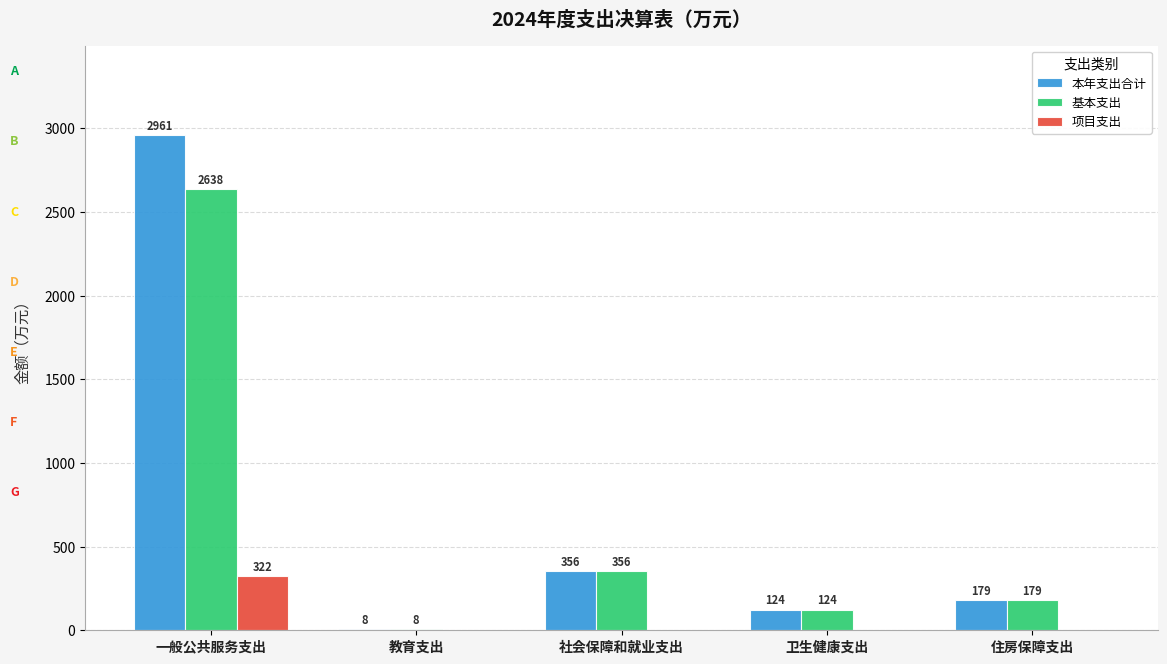

The 项目支出 series shows 0.0 at 住房保障支出. True or false?

True